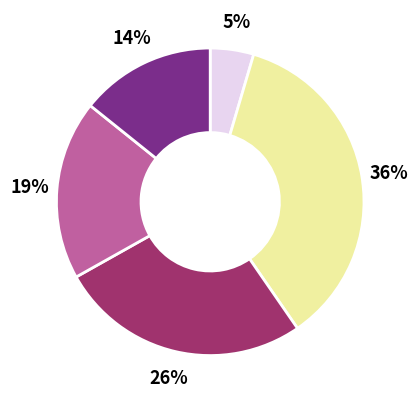

To the nearest percent, what is the average slice percentage?

20%